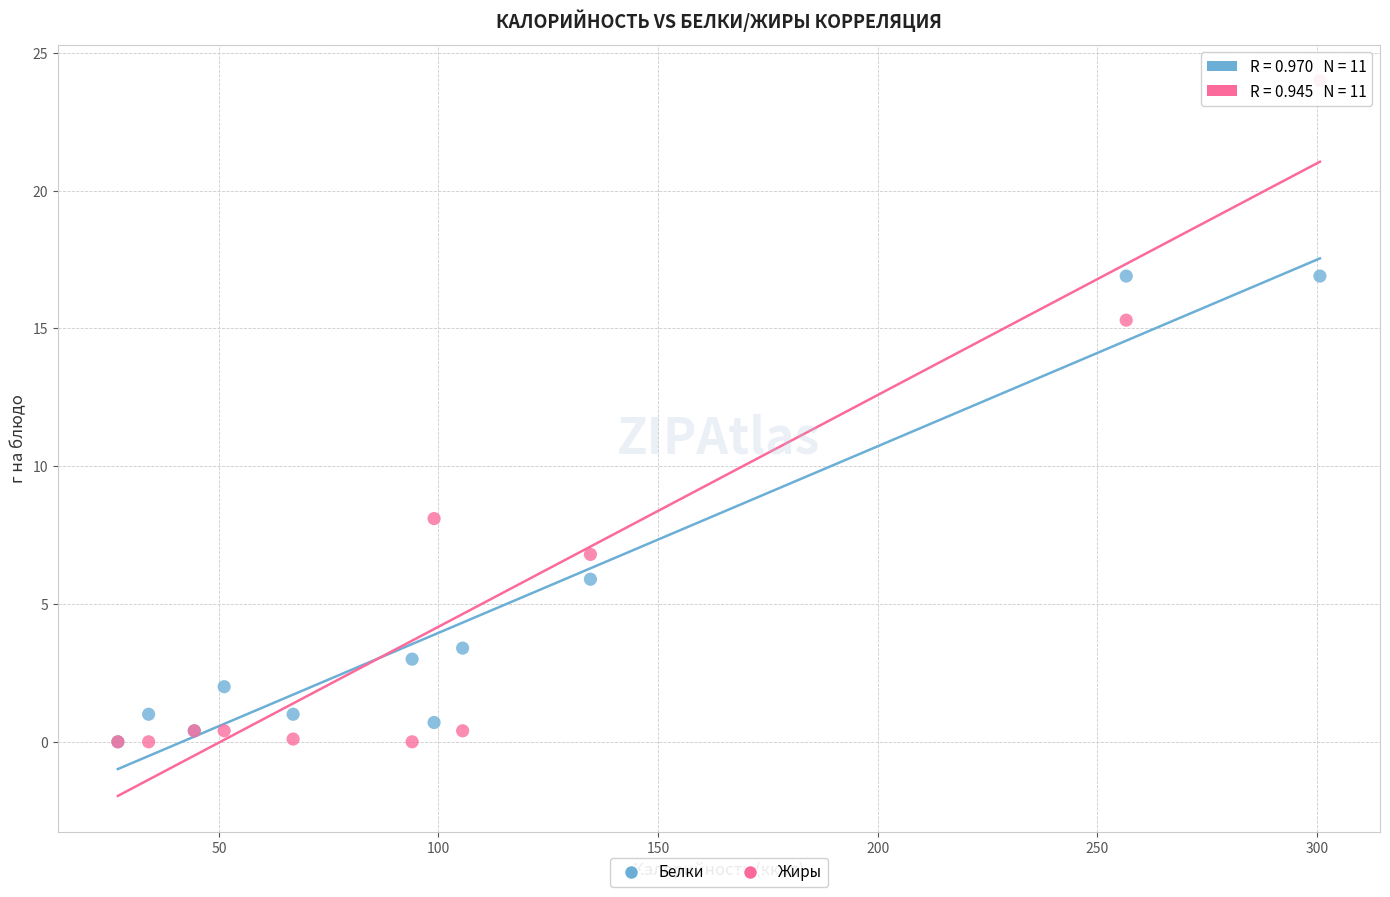

Across all series, what Y value is closest to 12?

15.3